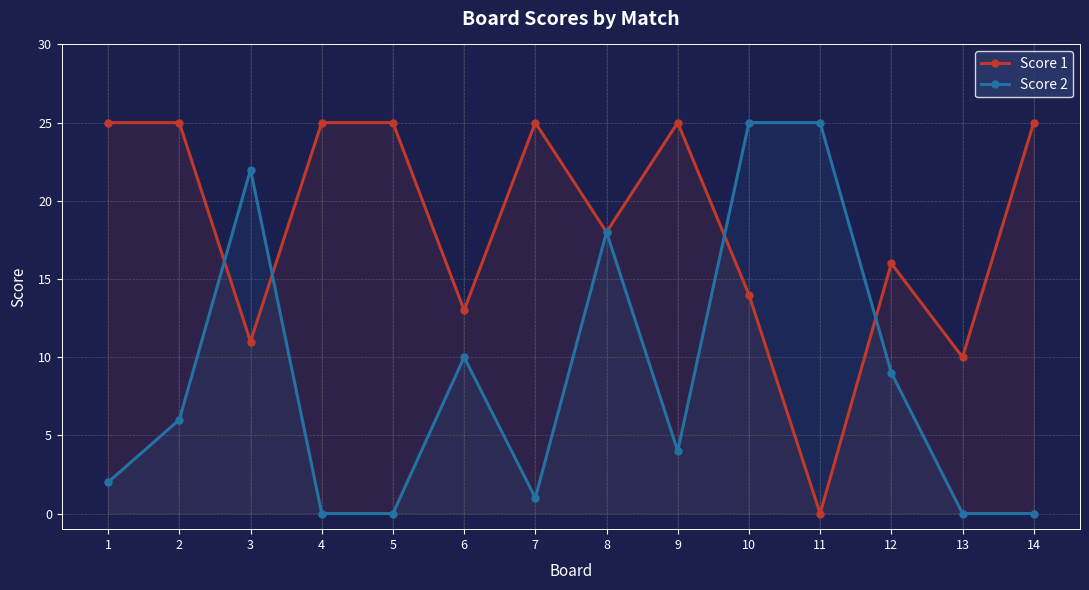

How many categories are shown in the chart?

14